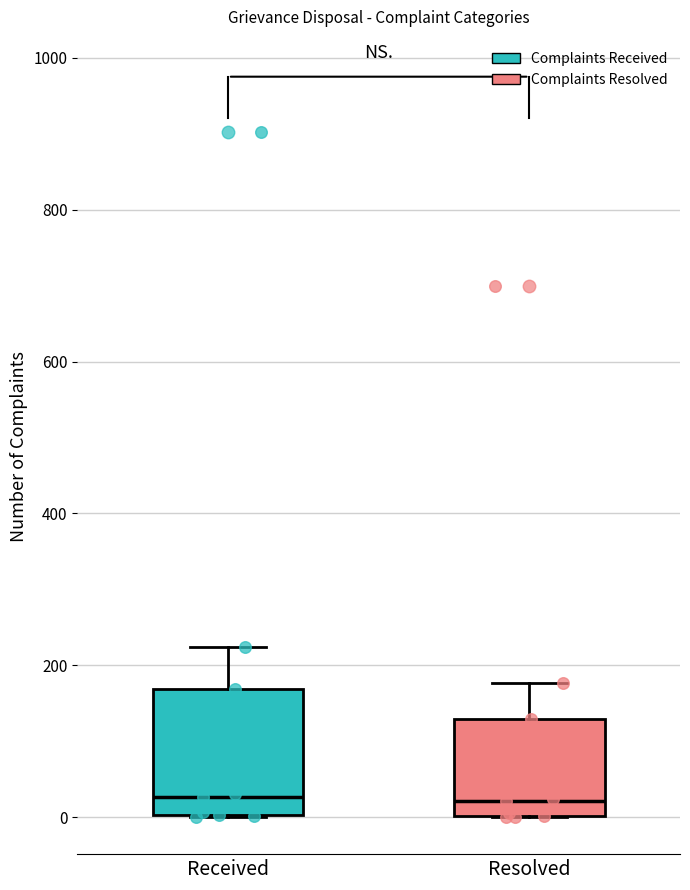

Reading left to right, read every box against the y-axis: the position of its median line, the range the box covers, and the ends of its whiskers. The values are not printed on the chart, so give them approximately, as read against the axis.

Received: median 20, box 0 to 160, whiskers 0 to 220
Resolved: median 20, box 0 to 120, whiskers 0 to 180